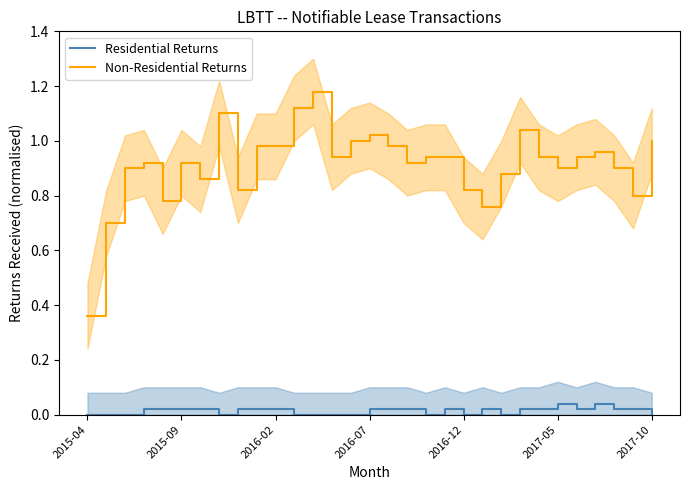

True or false: Residential Returns and Non-Residential Returns intersect in this chart.

False